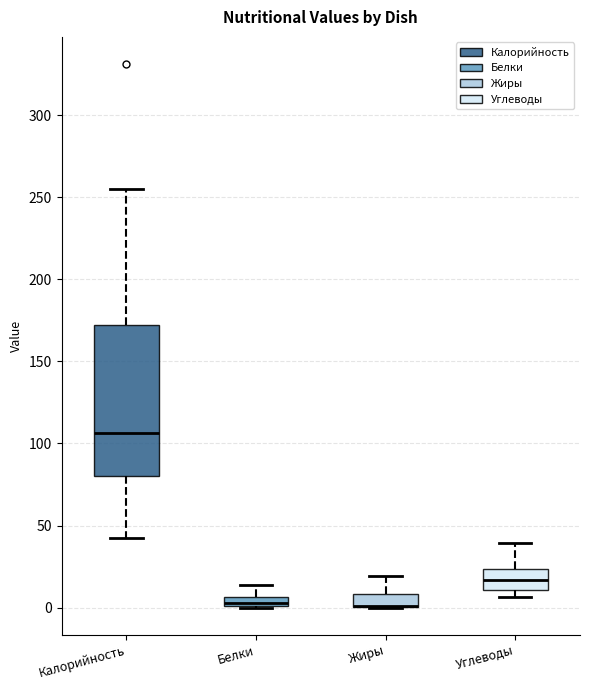

Where is the upper edge of the box for Углеводы on the y-axis? The values are not printed on the chart, so give them approximately, as read against the axis.

25